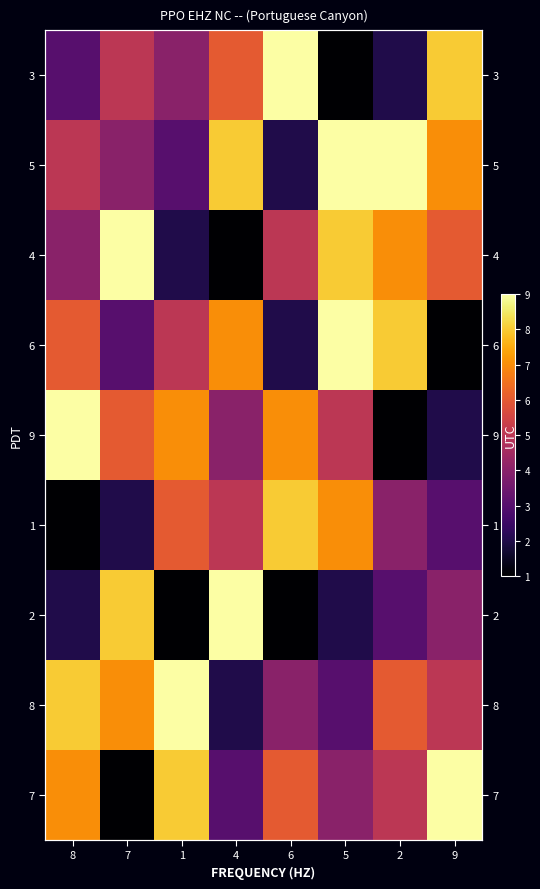

Which has a higher value, 9 or 1?

9